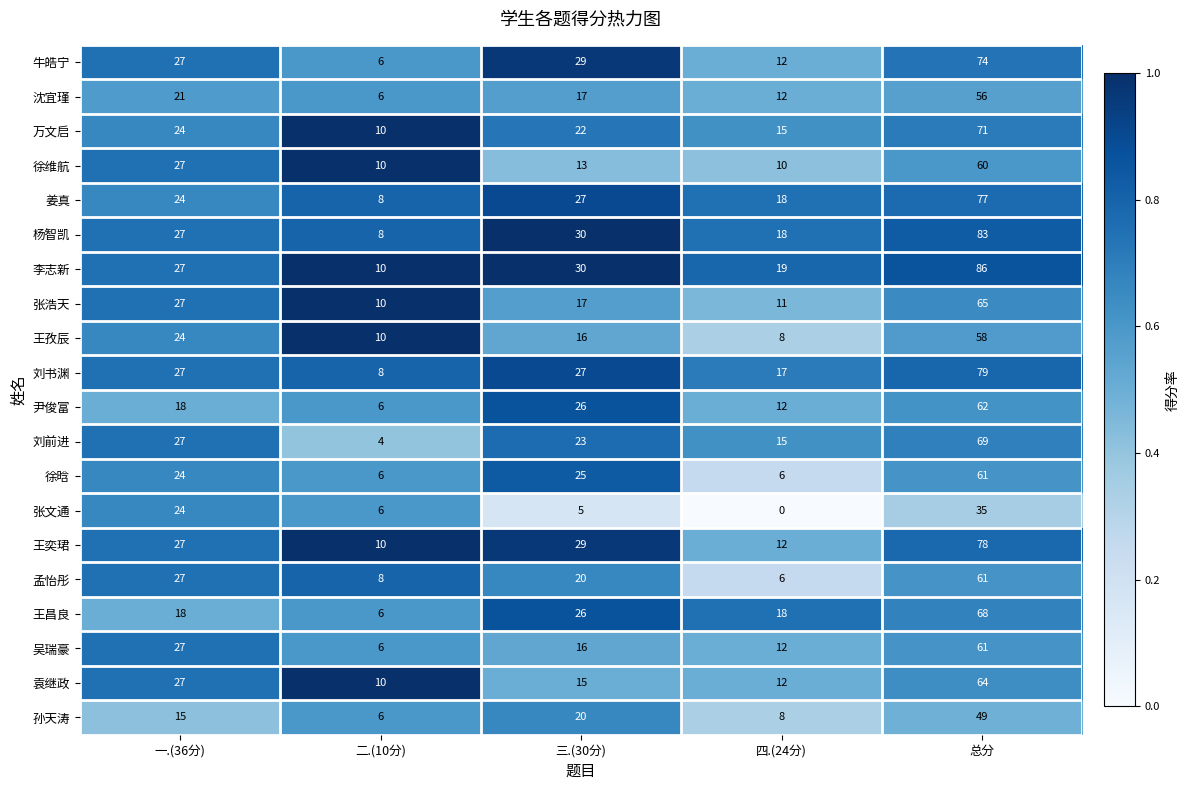

What is the approximate value of 袁继政 at 二.(10分)?

10